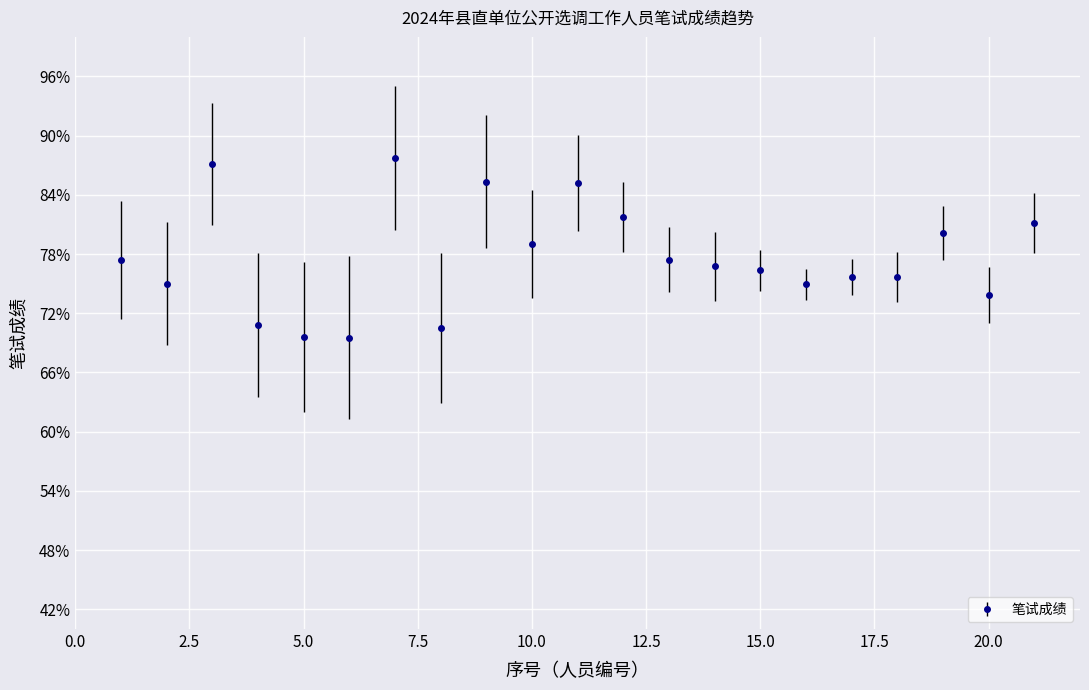

What is the greatest value displayed?

87.8